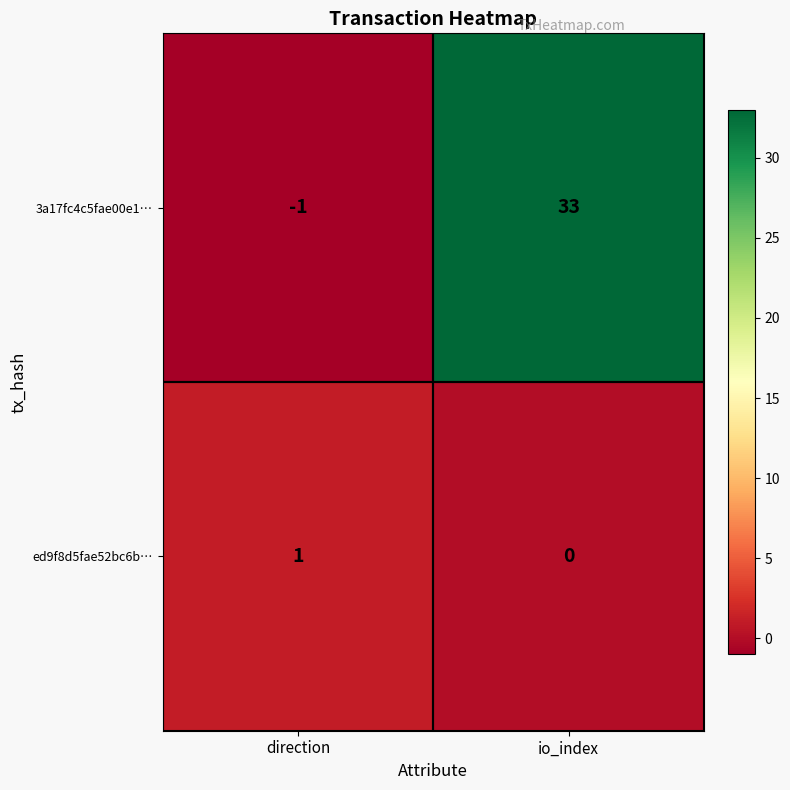

Which series has the largest total across all categories?

3a17fc4c5fae00e1…